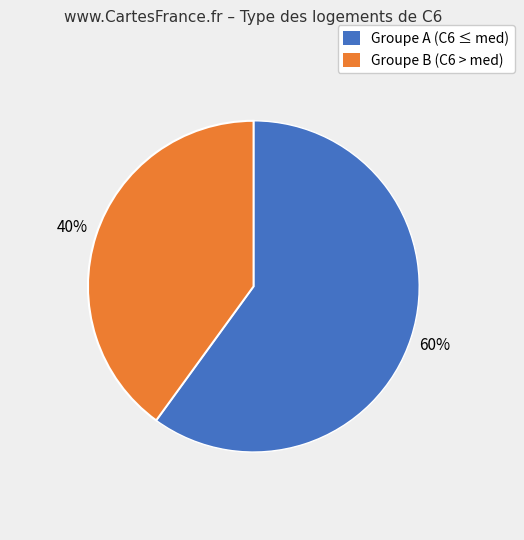

To the nearest percent, what is the difference between the largest and smallest slice percentages?

20%